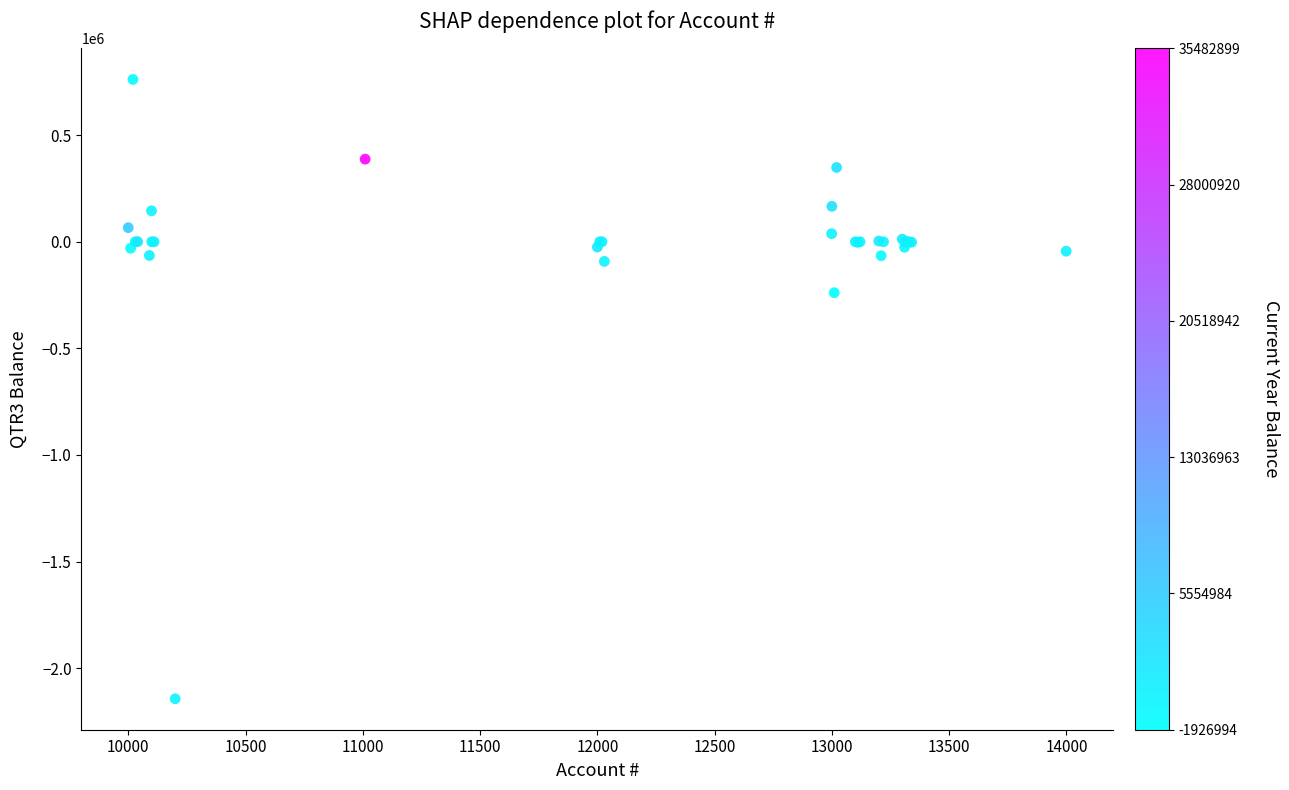

What Y value in the scatter plot is closest to -691079?

-238979.5